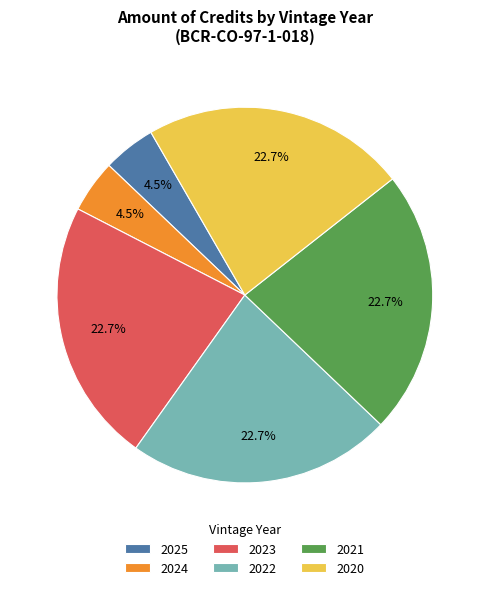

Combined, do 2020 and 2022 account for over 50%?

No